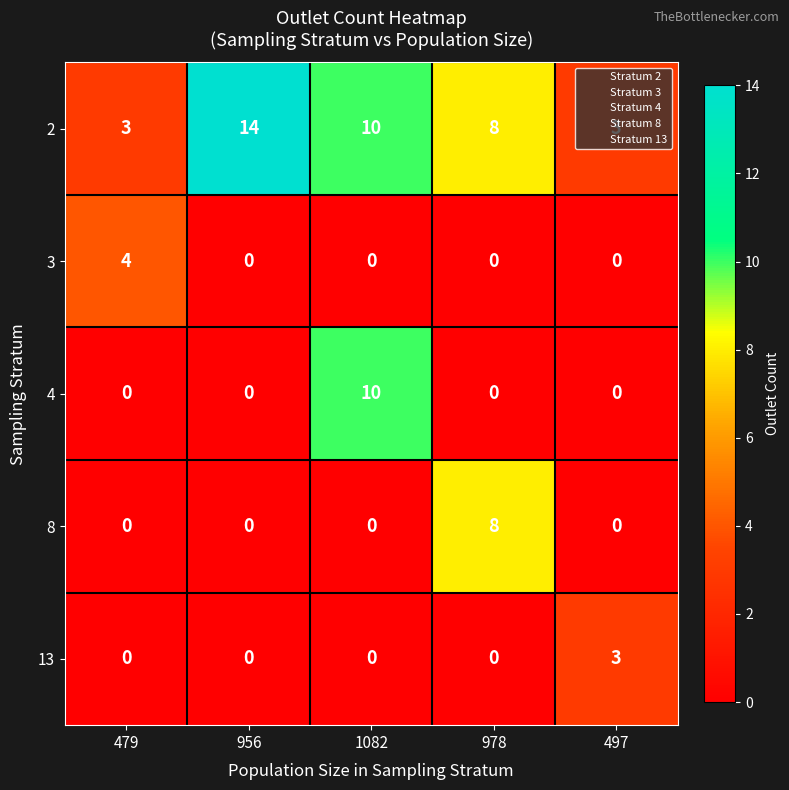

What is the lowest value of the 2 series?

3